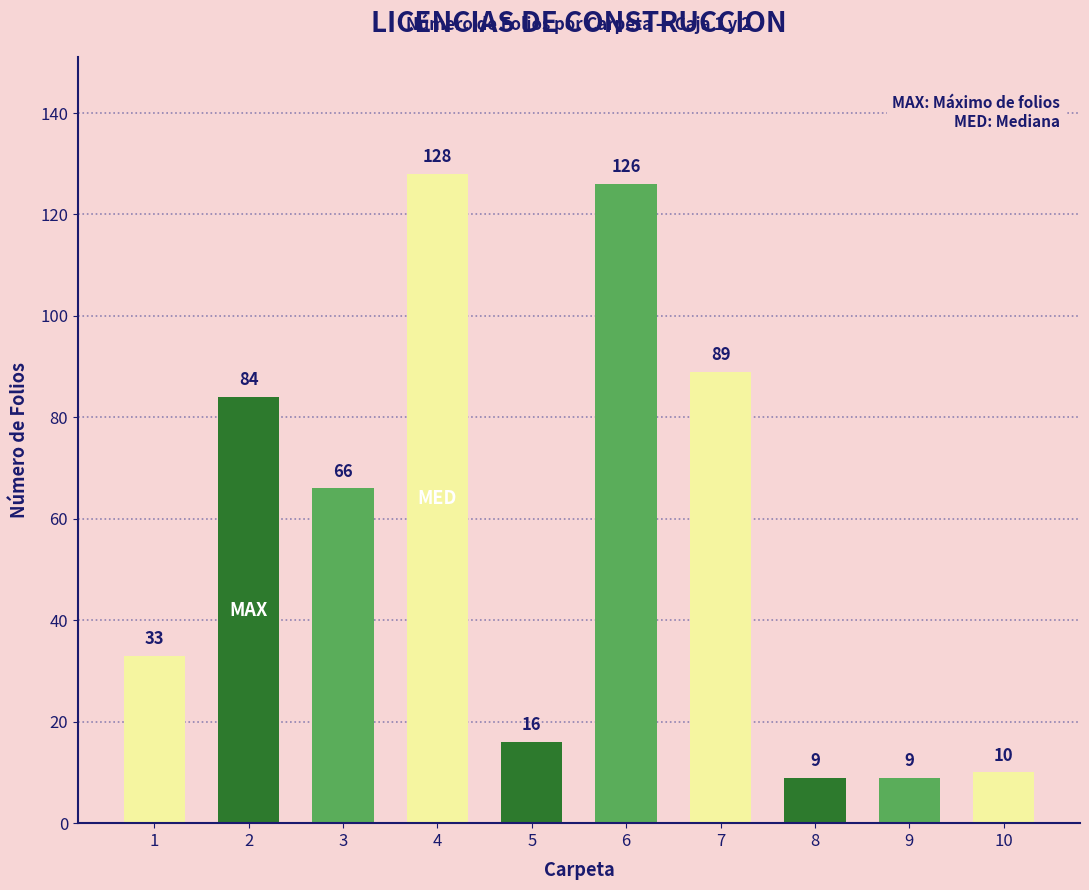

Does the chart contain any negative values?

No